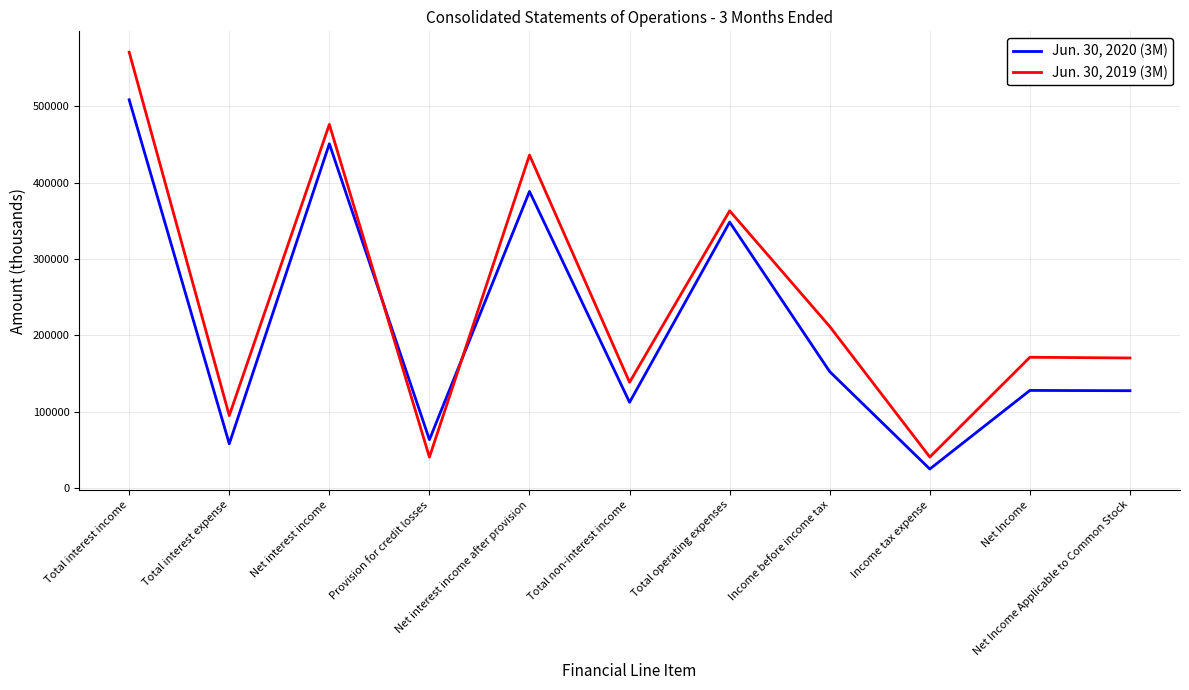

Is the value of Jun. 30, 2019 (3M) at Income before income tax greater than the value of Jun. 30, 2020 (3M) at Income tax expense?

Yes